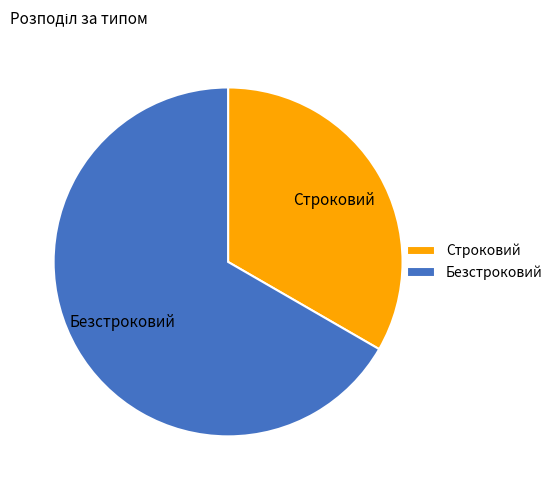

Rank the categories by value from lowest to highest.

Строковий, Безстроковий